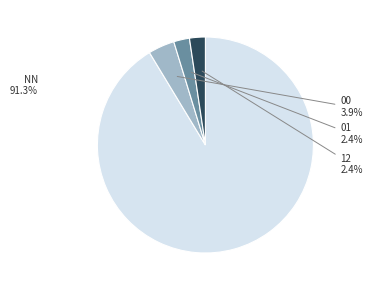

Do 00 and NN together represent more than half of the pie?

Yes